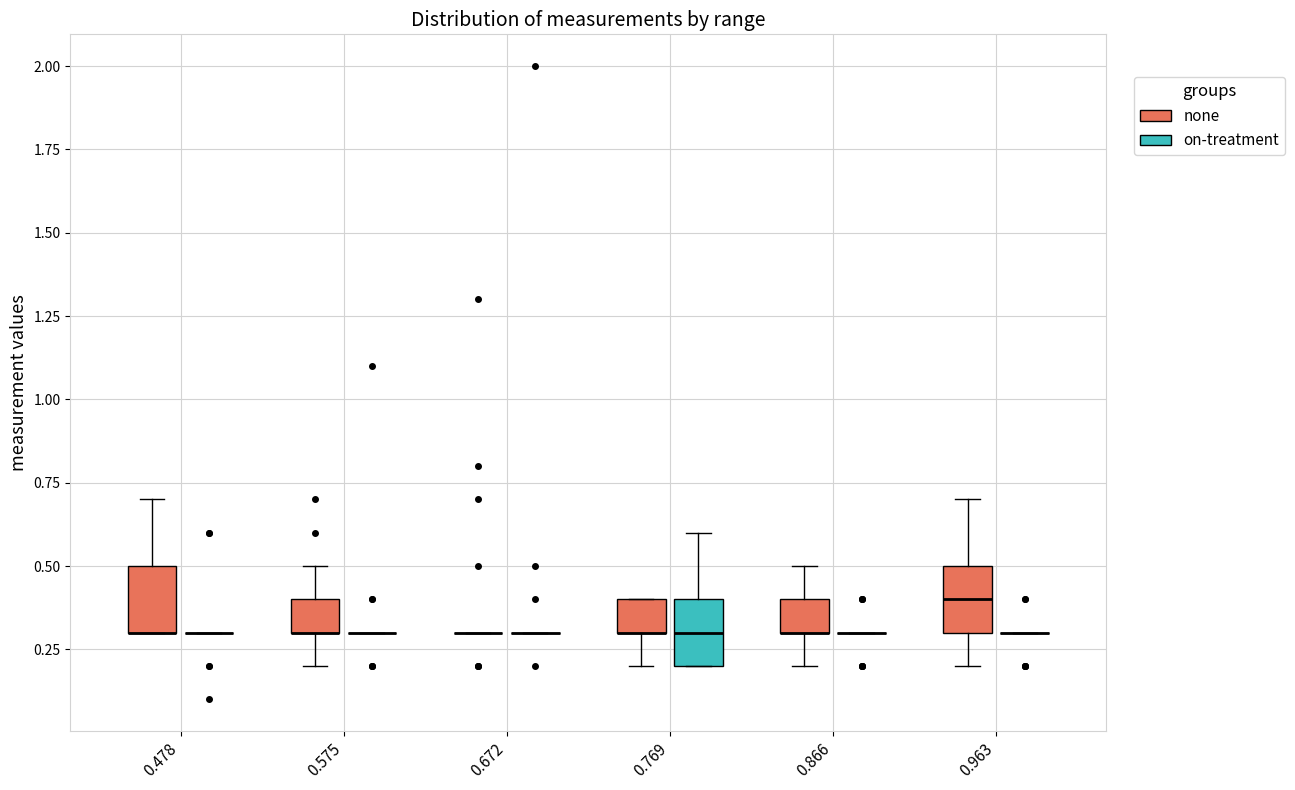

Reading left to right, read every box against the y-axis: the position of its median line, the range the box covers, and the ends of its whiskers. The values are not printed on the chart, so give them approximately, as read against the axis.

0.478 (none): median 0.3 (drawn on the box's lower edge), box 0.3 to 0.5, whiskers 0.3 to 0.7
0.478 (on-treatment): box collapsed to a line at 0.3, whiskers 0.3 to 0.3
0.575 (none): median 0.3 (drawn on the box's lower edge), box 0.3 to 0.4, whiskers 0.2 to 0.5
0.575 (on-treatment): box collapsed to a line at 0.3, whiskers 0.3 to 0.3
0.672 (none): box collapsed to a line at 0.3, whiskers 0.3 to 0.3
0.672 (on-treatment): box collapsed to a line at 0.3, whiskers 0.3 to 0.3
0.769 (none): median 0.3 (drawn on the box's lower edge), box 0.3 to 0.4, whiskers 0.2 to 0.4
0.769 (on-treatment): median 0.3, box 0.2 to 0.4, whiskers 0.2 to 0.6
0.866 (none): median 0.3 (drawn on the box's lower edge), box 0.3 to 0.4, whiskers 0.2 to 0.5
0.866 (on-treatment): box collapsed to a line at 0.3, whiskers 0.3 to 0.3
0.963 (none): median 0.4, box 0.3 to 0.5, whiskers 0.2 to 0.7
0.963 (on-treatment): box collapsed to a line at 0.3, whiskers 0.3 to 0.3